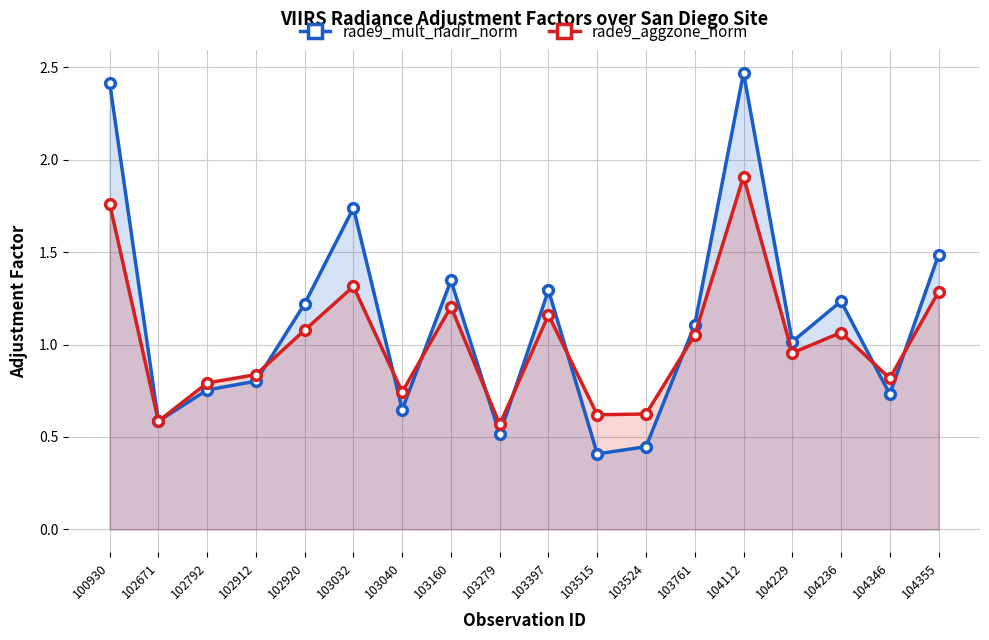

Which series has the largest total across all categories?

rade9_mult_nadir_norm